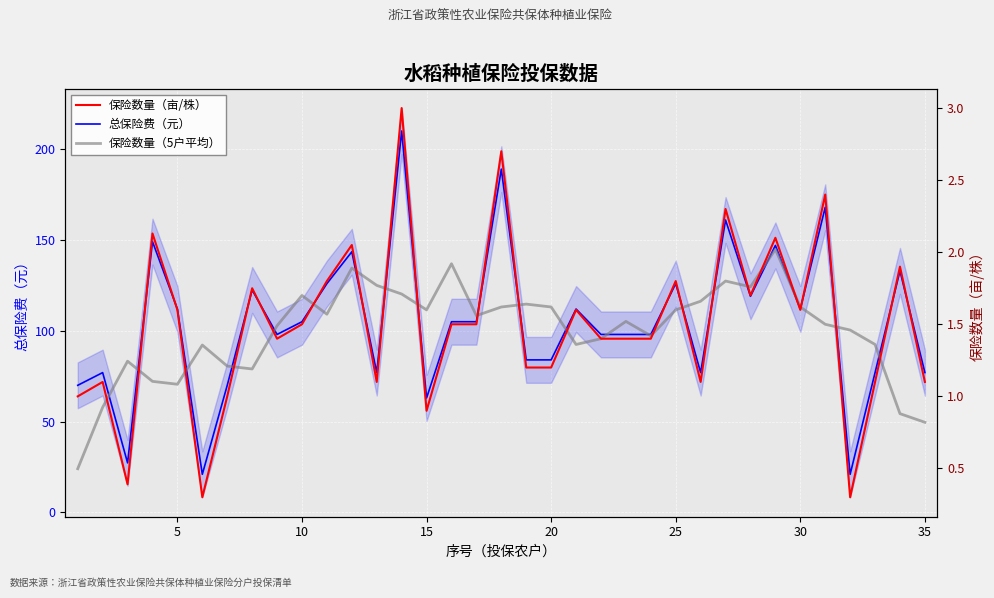

At how many categories does at least one series exceed 137?

7